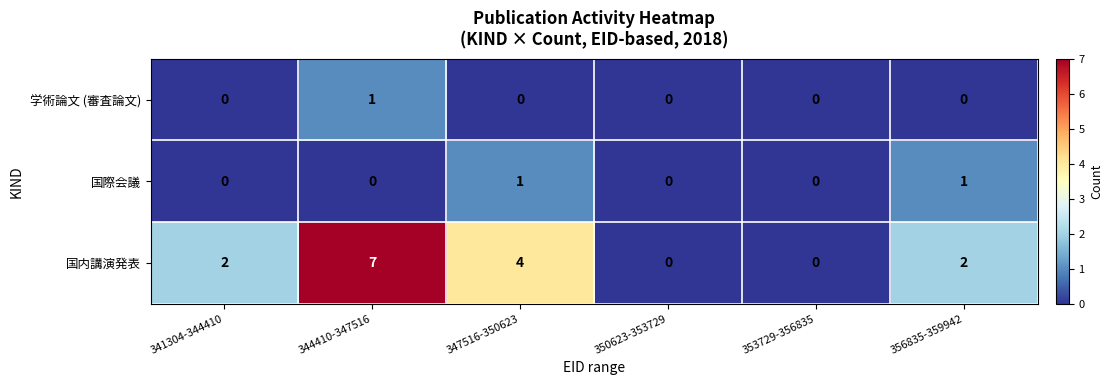

What is the difference between the second highest and second lowest values in the 国内講演発表 series?

4